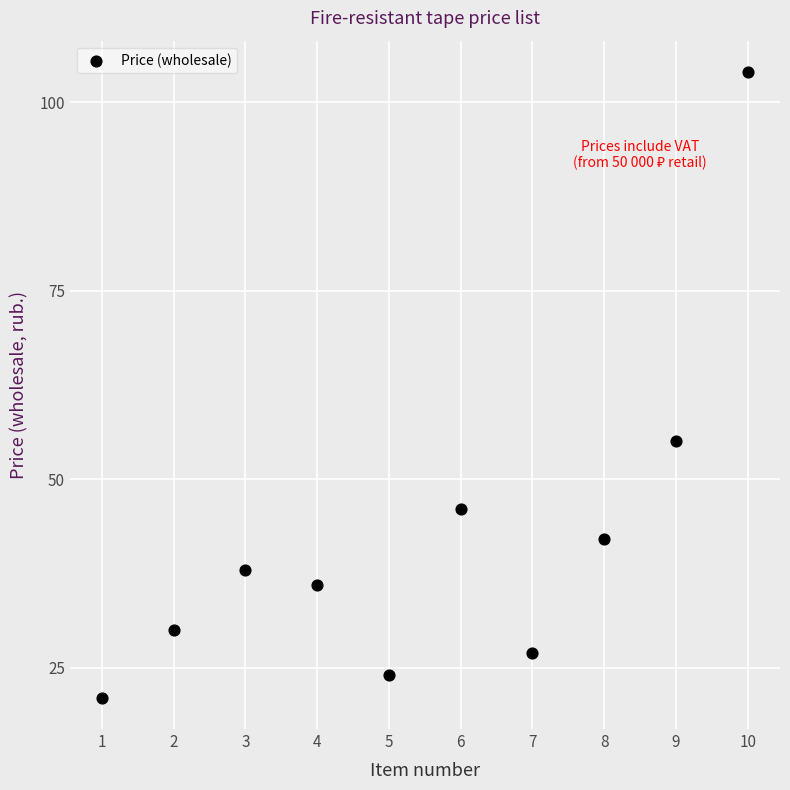

What is the average Y value?

42